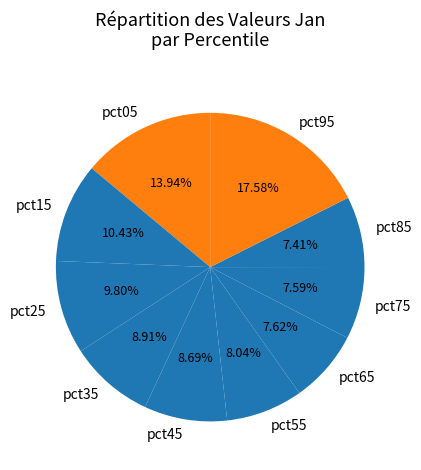

Does pct85 account for over 50% of the chart?

No